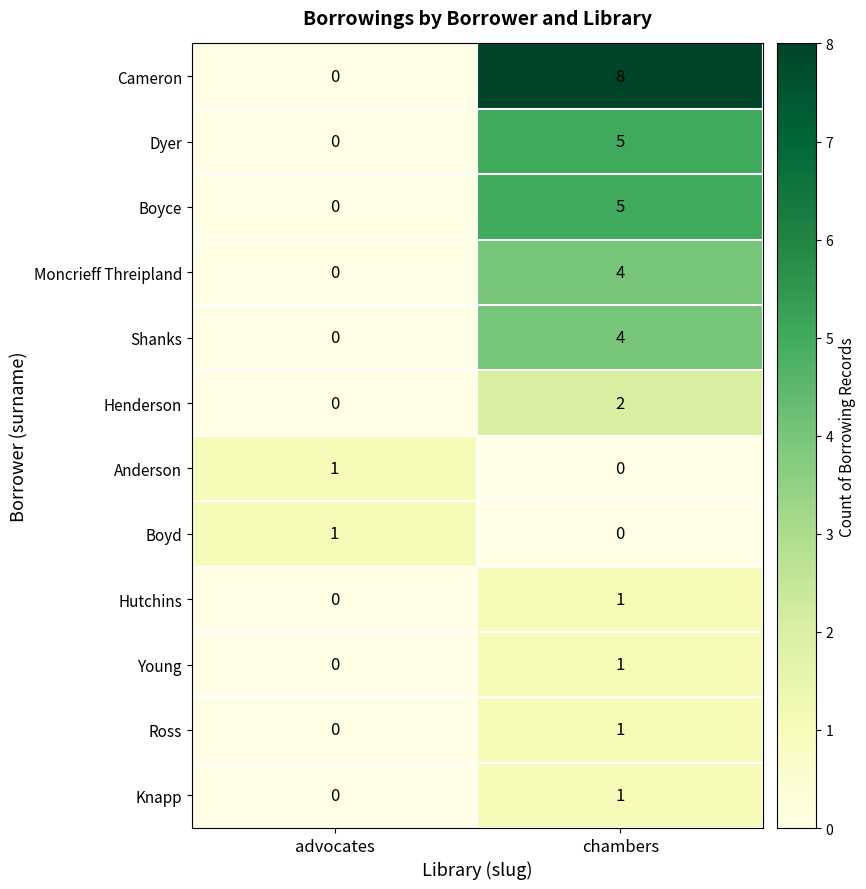

Where is Boyce nearest to the value 2?

advocates